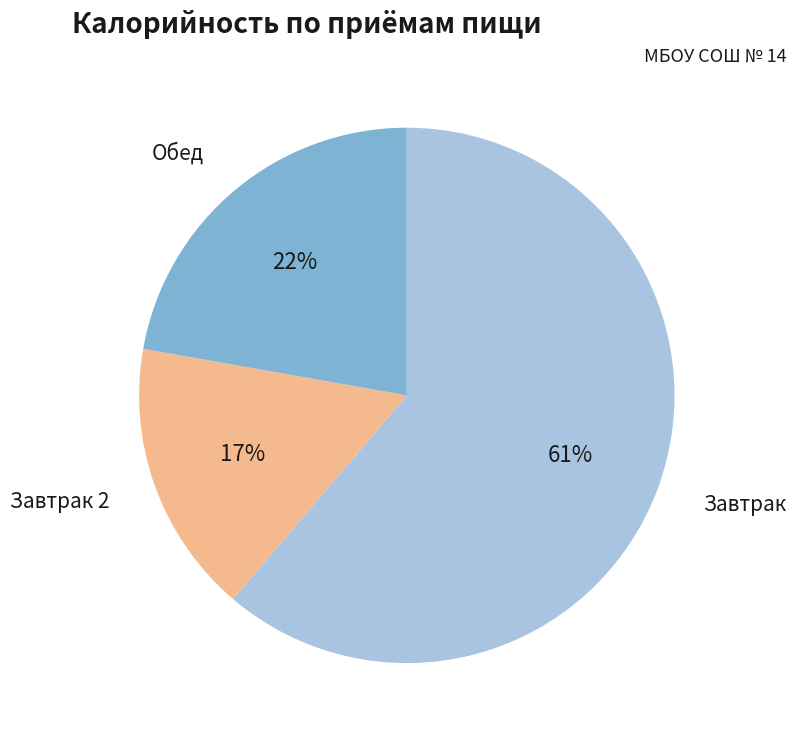

To the nearest percent, what portion does Завтрак represent?

61%